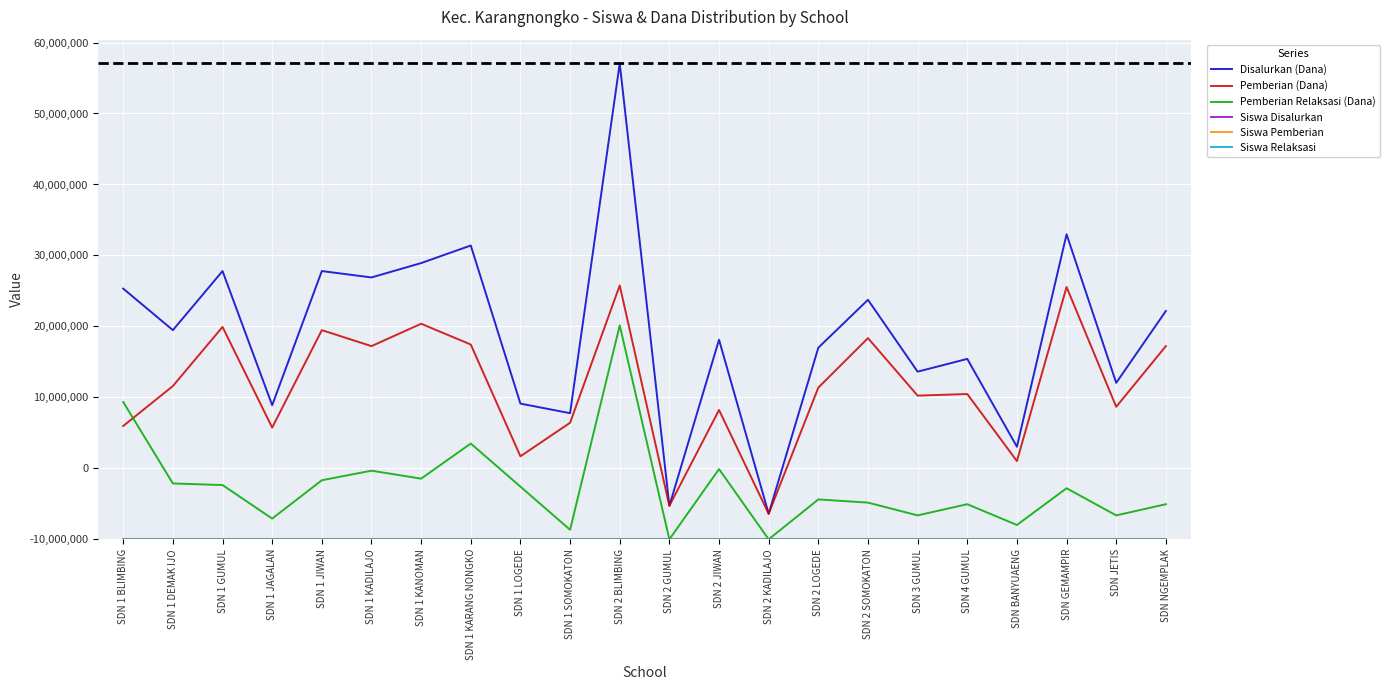

Does the chart display data point markers on the line(s)?

No